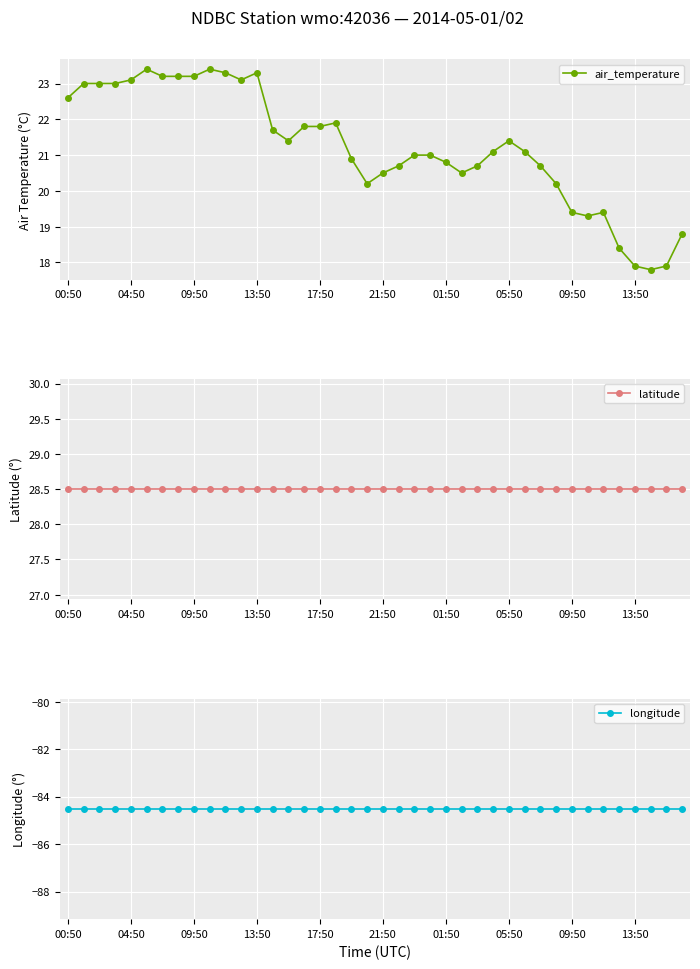

Which has a higher value, 35 or 13:50?

13:50